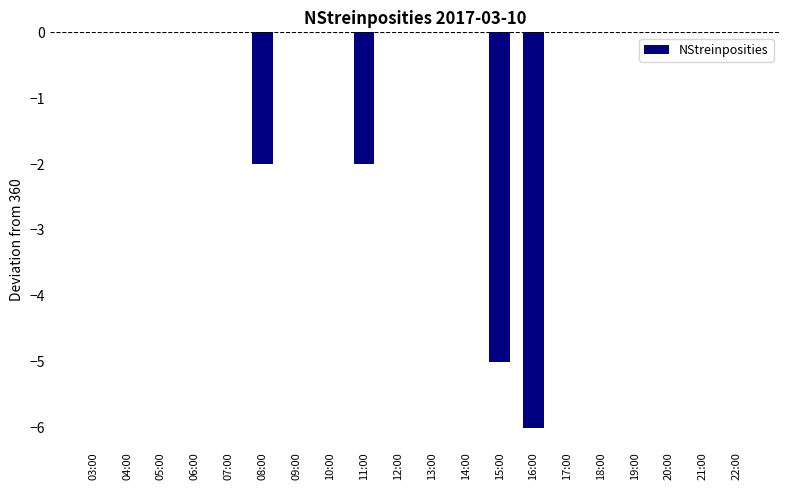

Reading right to left, transcribe all the data shown in this chart.

22:00=0	21:00=0	20:00=0	19:00=0	18:00=0	17:00=0	16:00=-6	15:00=-5	14:00=0	13:00=0	12:00=0	11:00=-2	10:00=0	09:00=0	08:00=-2	07:00=0	06:00=0	05:00=0	04:00=0	03:00=0